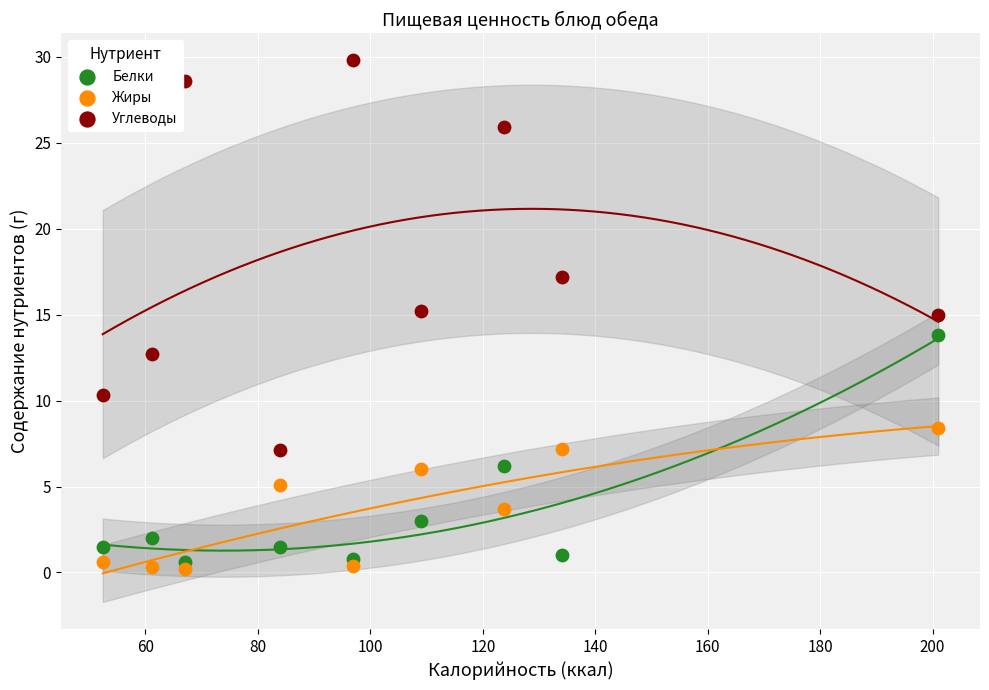

Which series has the widest spread of Y values?

Углеводы